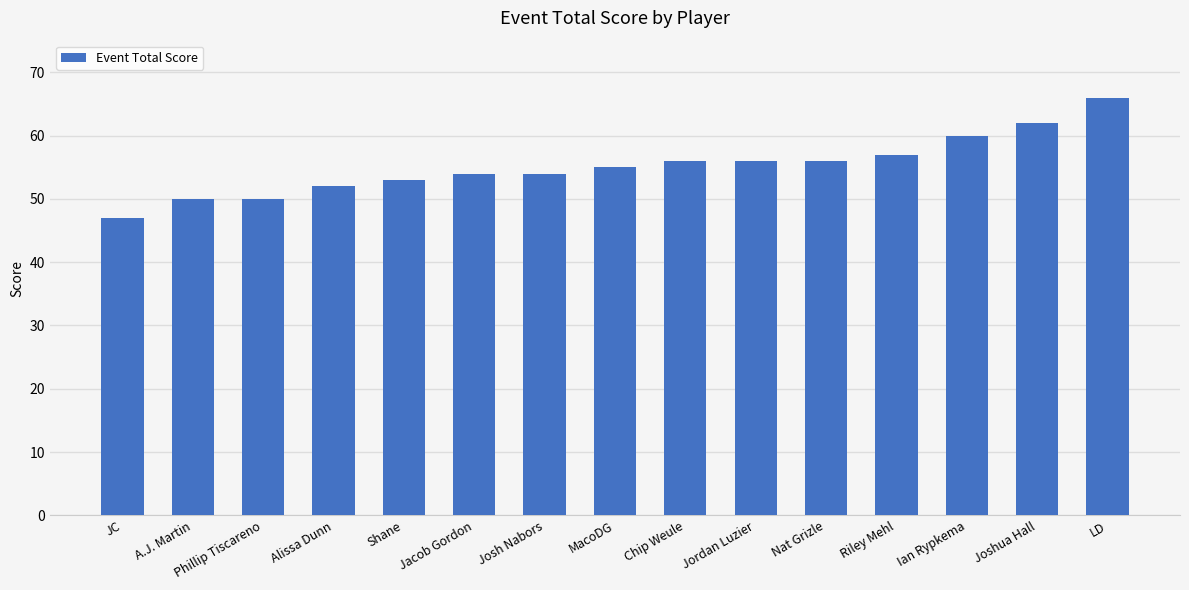

What is the approximate value at Joshua Hall?

62